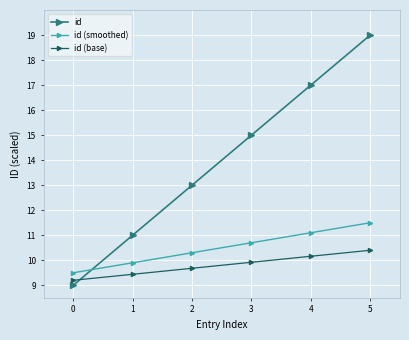

How many lines are shown in the chart?

3